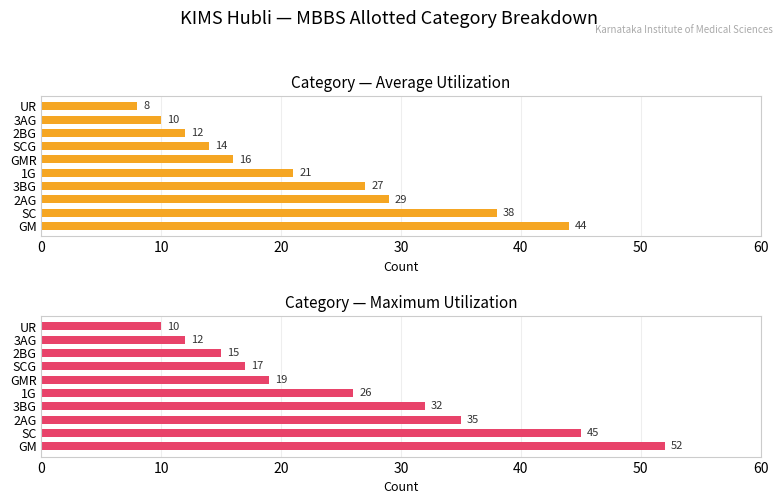

What is the approximate value of Average utilization at GM?

44